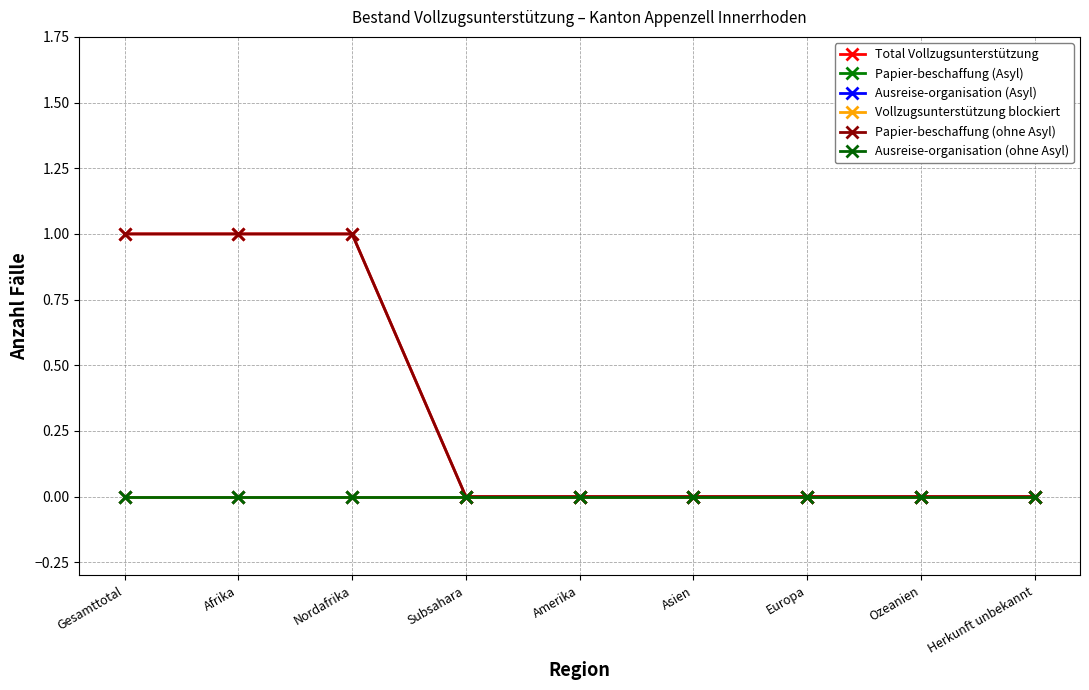

True or false: Total Vollzugsunterstützung and Vollzugsunterstützung blockiert cross at least once.

False